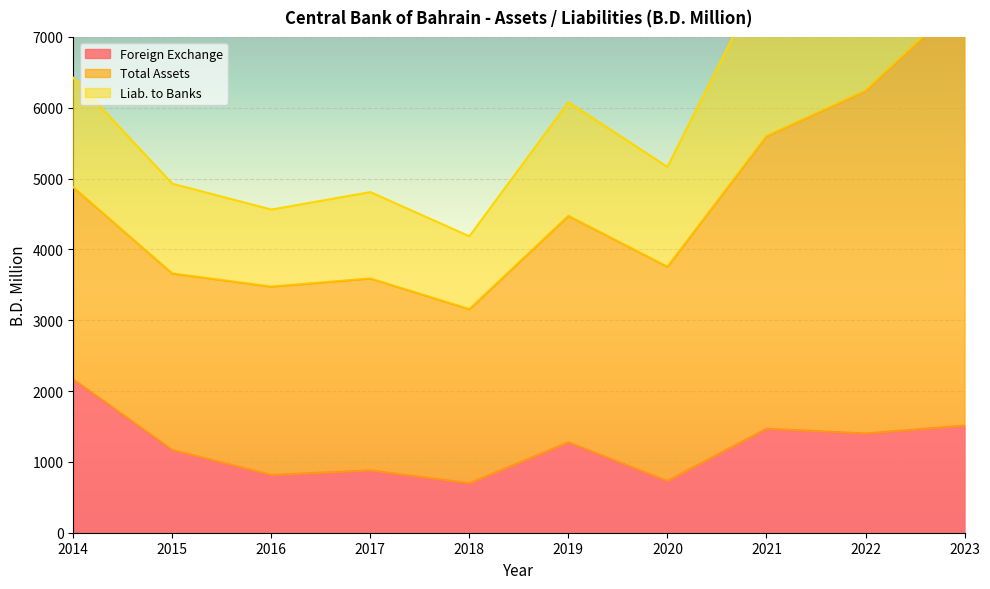

At which label does Foreign Exchange reach its peak?

2014